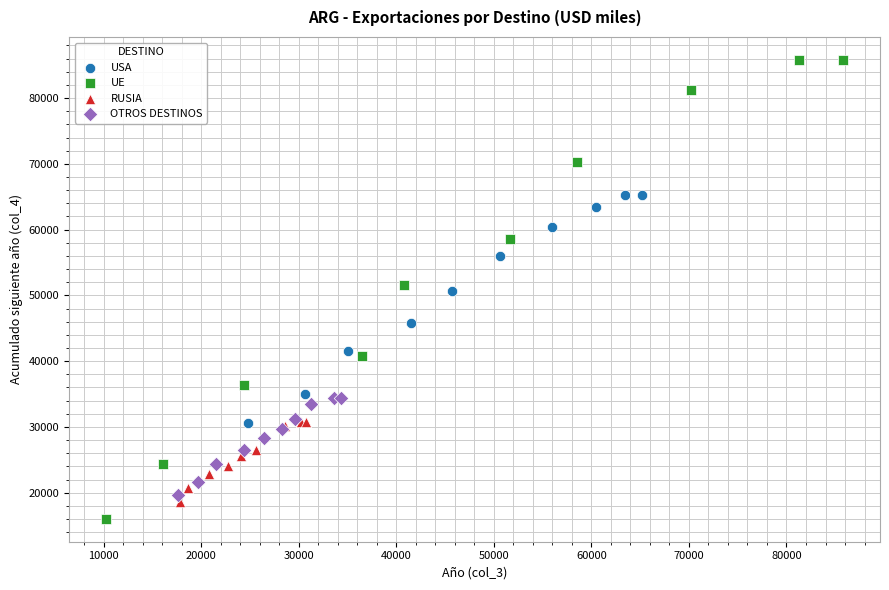

What are all the series names shown in the legend?

USA, UE, RUSIA, OTROS DESTINOS